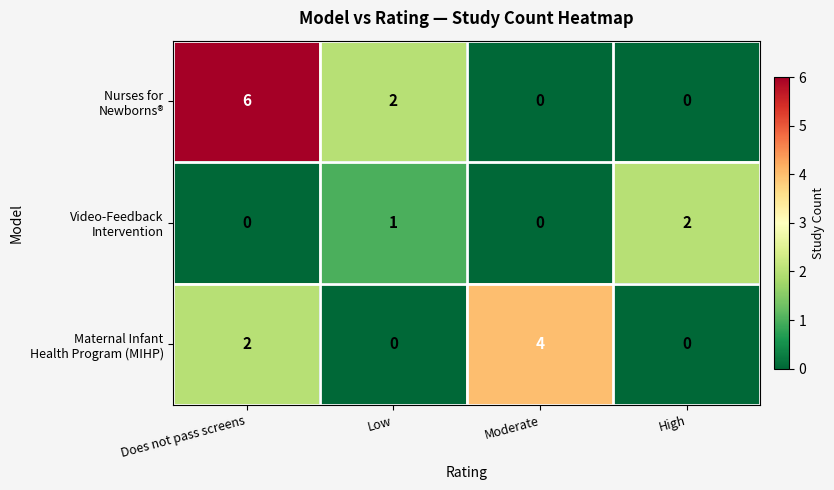

At which category does the chart reach its peak across all series?

Does not pass screens